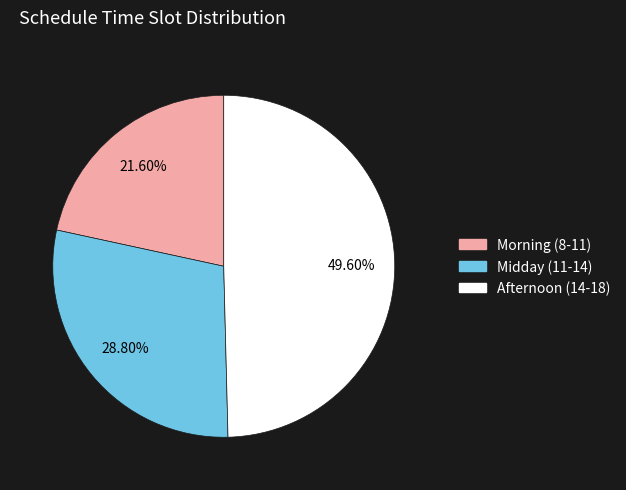

Does any single category account for the majority?

No